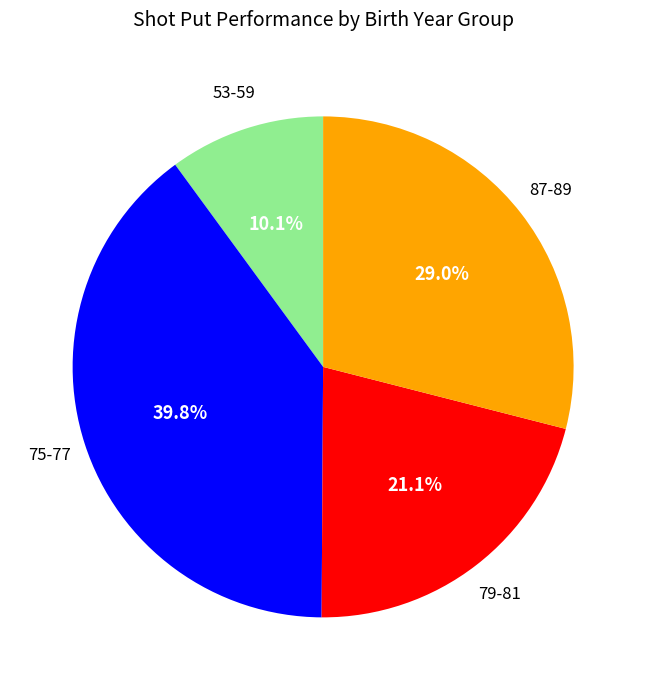

Is there a majority slice in this chart?

No